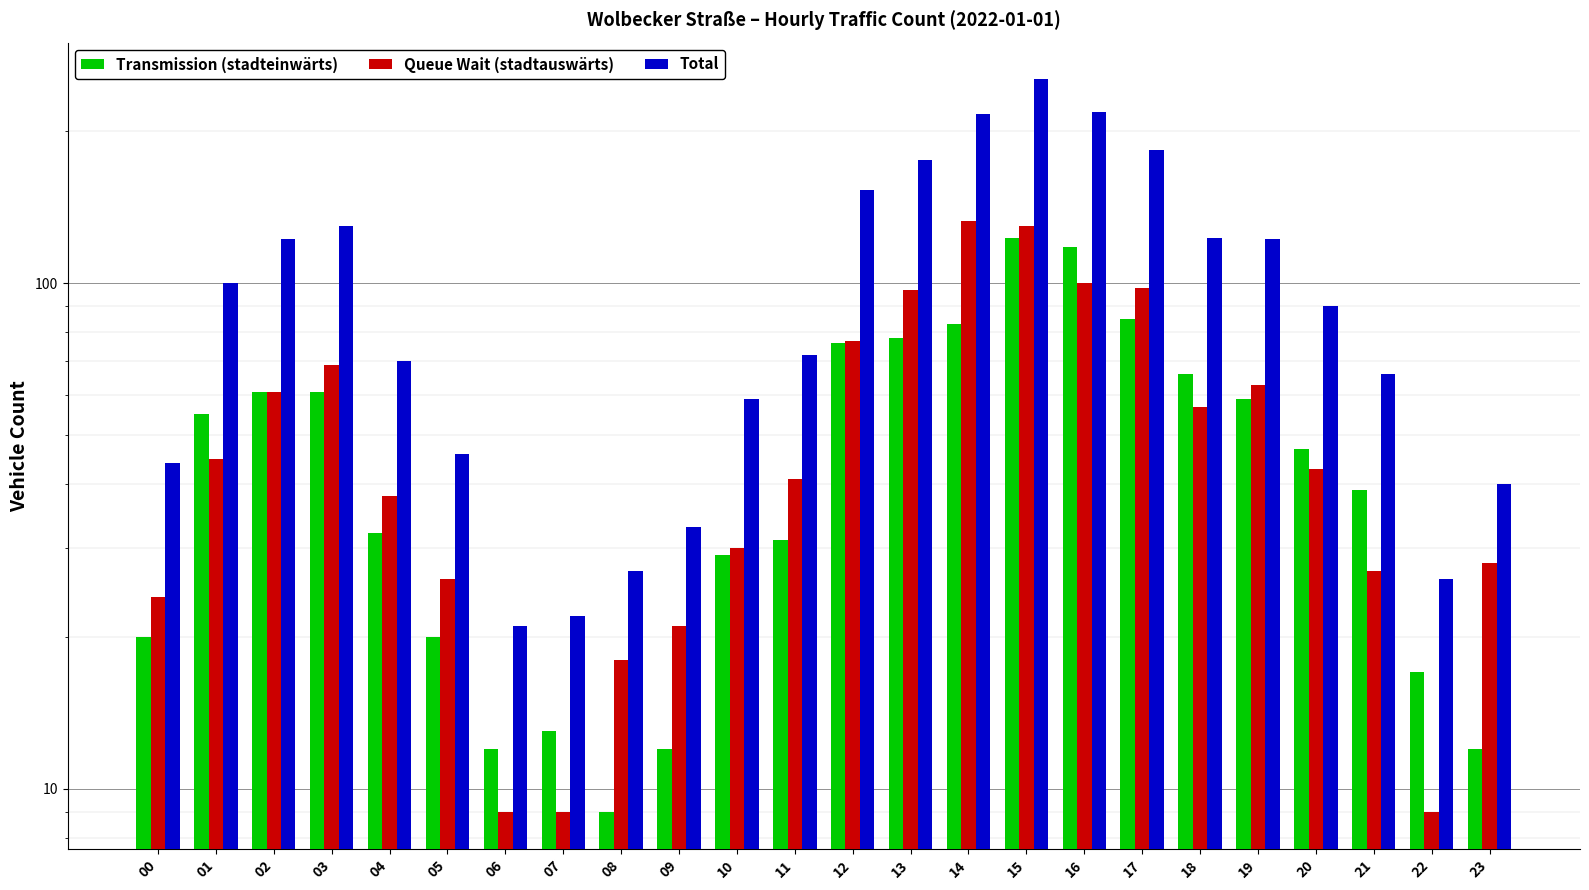

Between 05 and 03, which is larger?

03